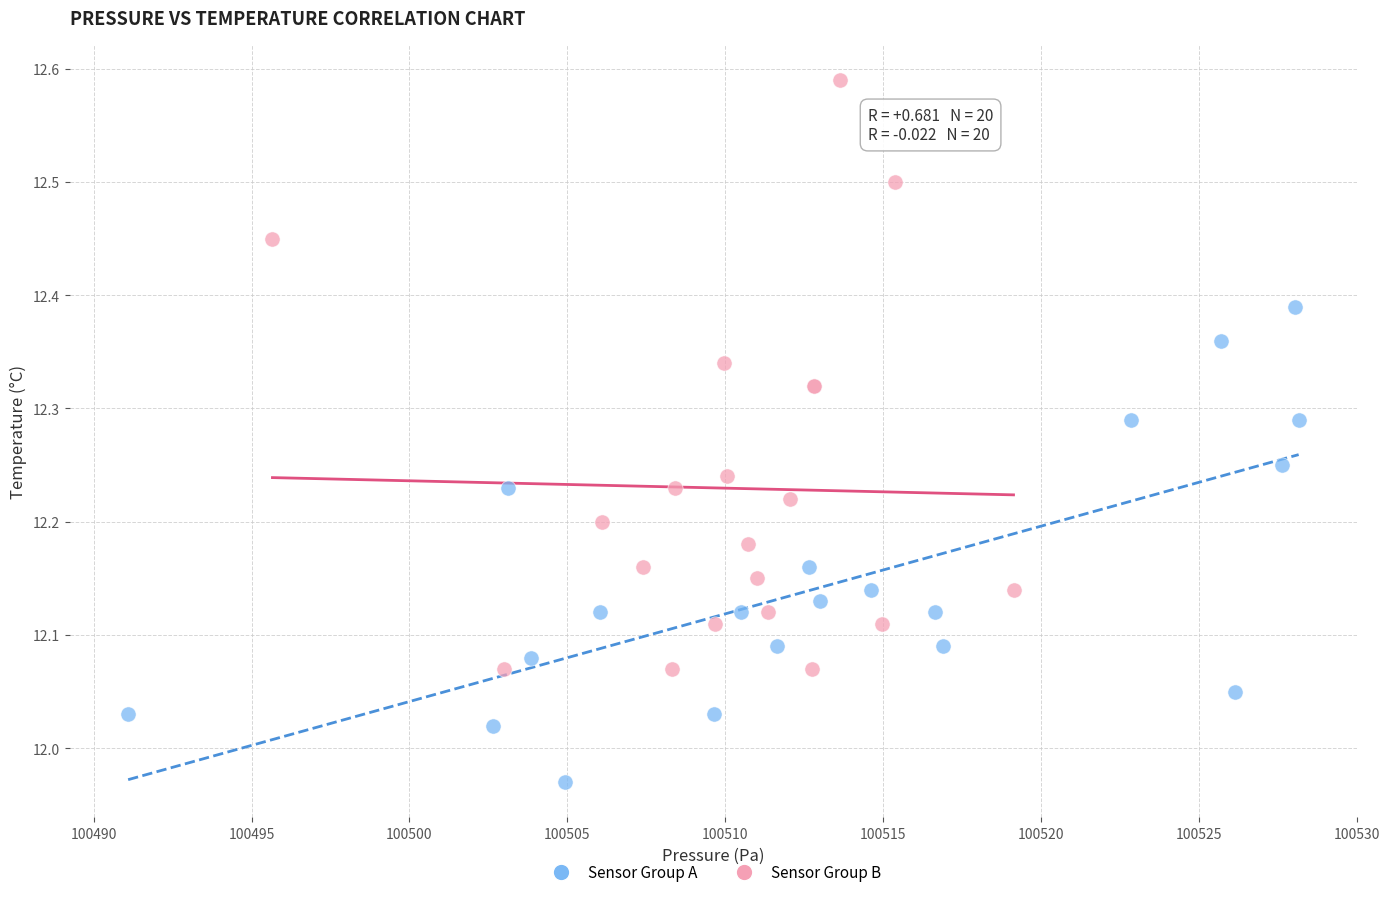

Which series has the largest Y range (max minus min)?

Sensor Group B